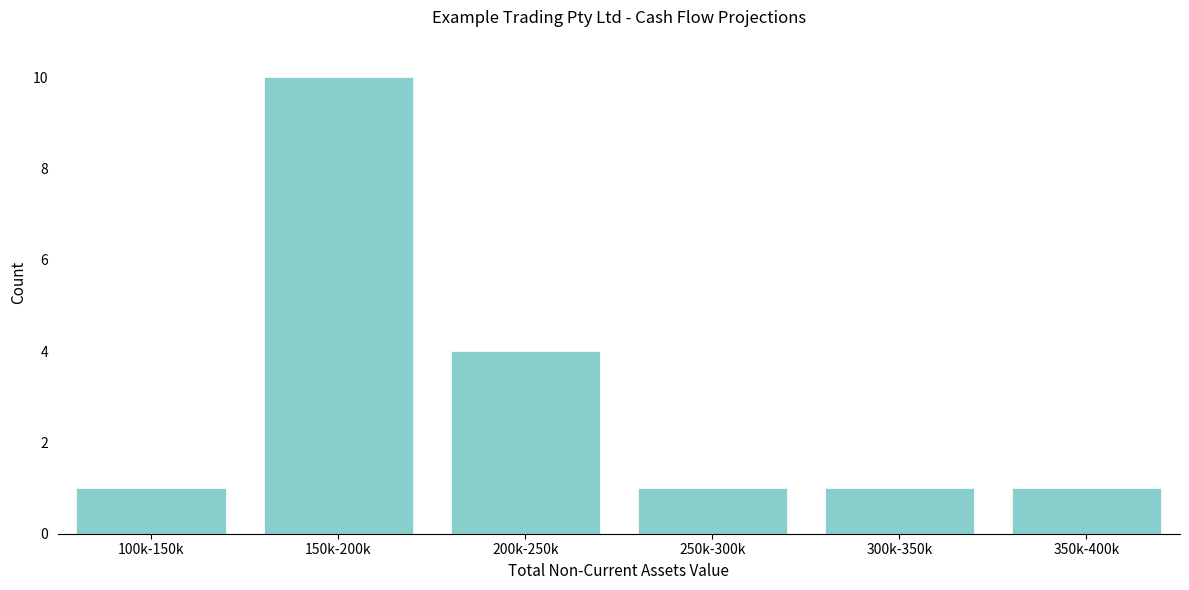

Reading left to right, what are all the values shown in this chart?

1	10	4	1	1	1